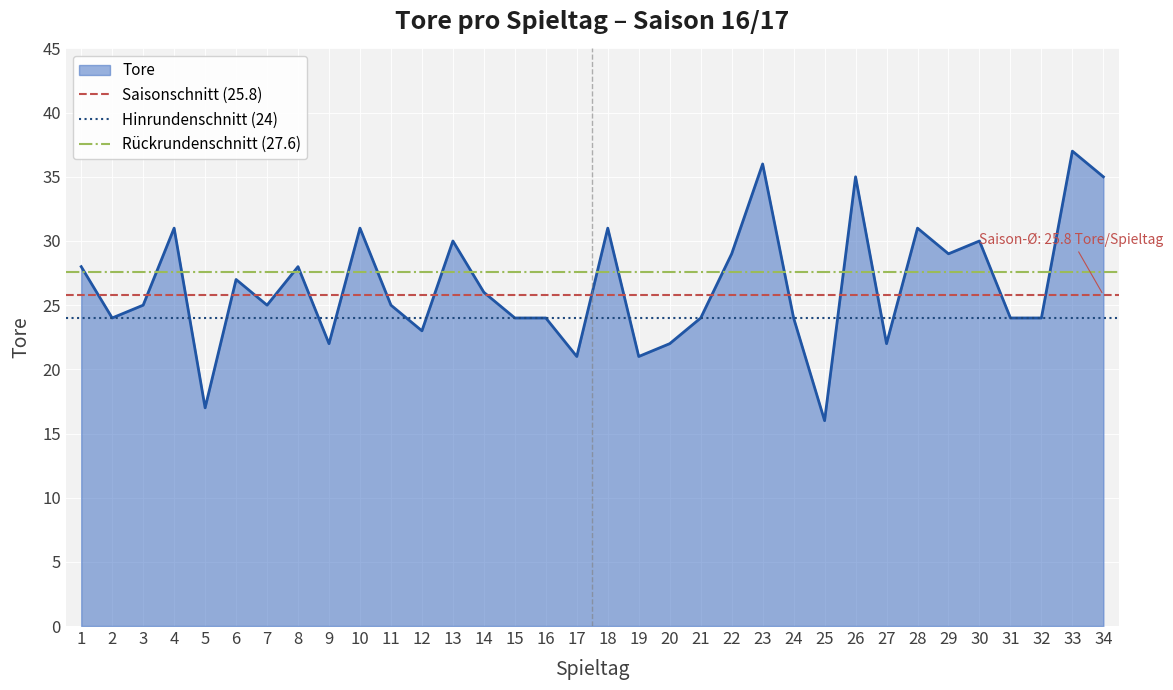

Is it true that Tore equals 31 at 28?

True